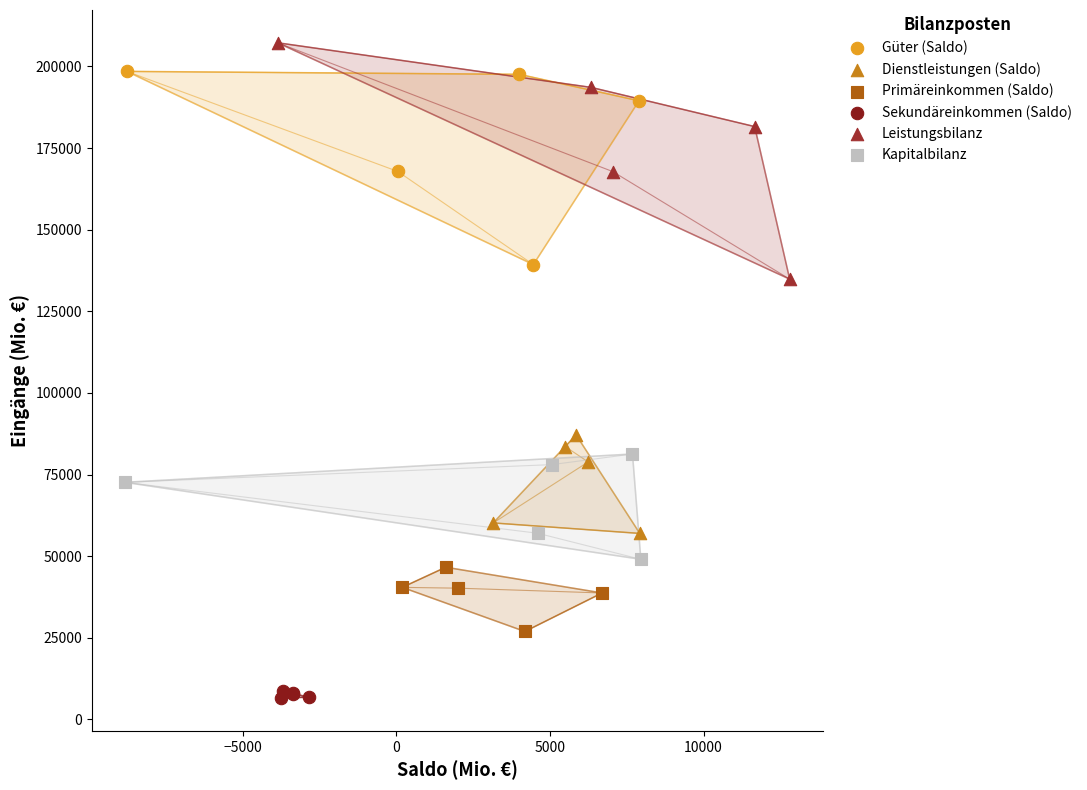

Which series reaches the minimum Y coordinate?

Sekundäreinkommen (Saldo)